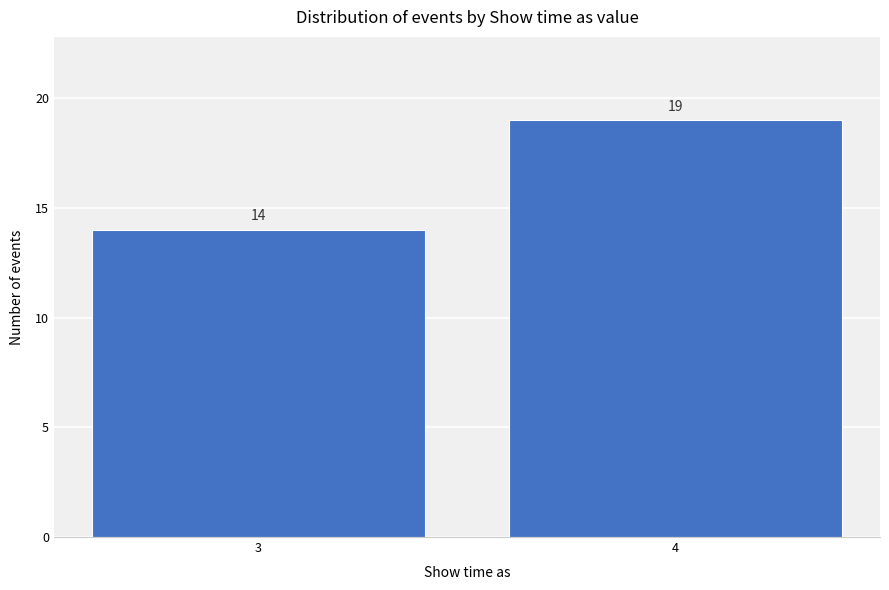

Reading left to right, transcribe all the data shown in this chart.

3=14	4=19